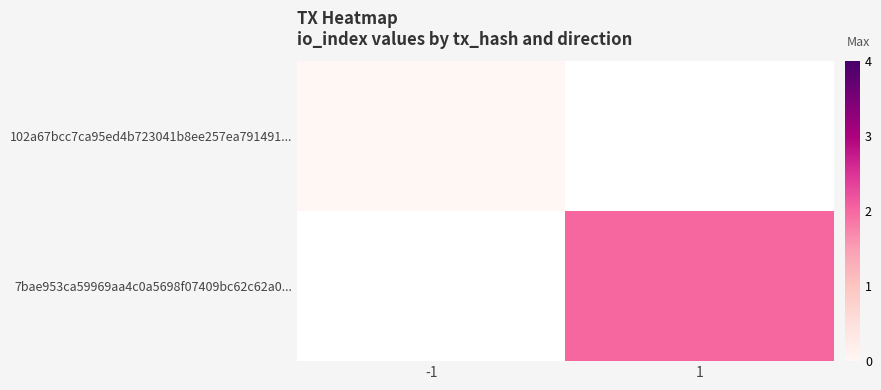

The 102a67bcc7ca95ed4b723041b8ee257ea791491... series shows 0.0 at -1. True or false?

True